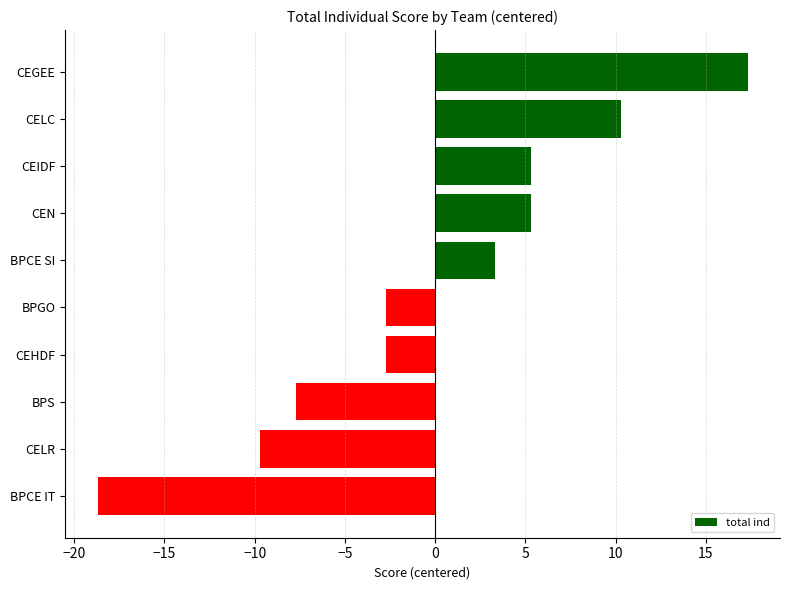

The value at BPCE SI is 2.0. True or false?

False